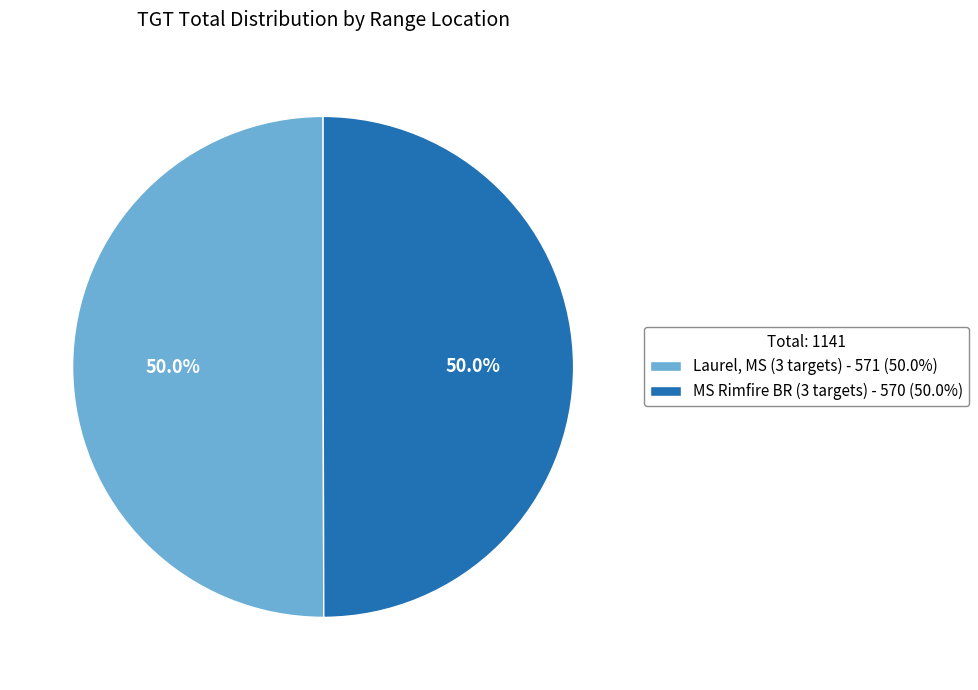

What percentage is the Laurel, MS (3 targets) slice, to the nearest percent?

50%